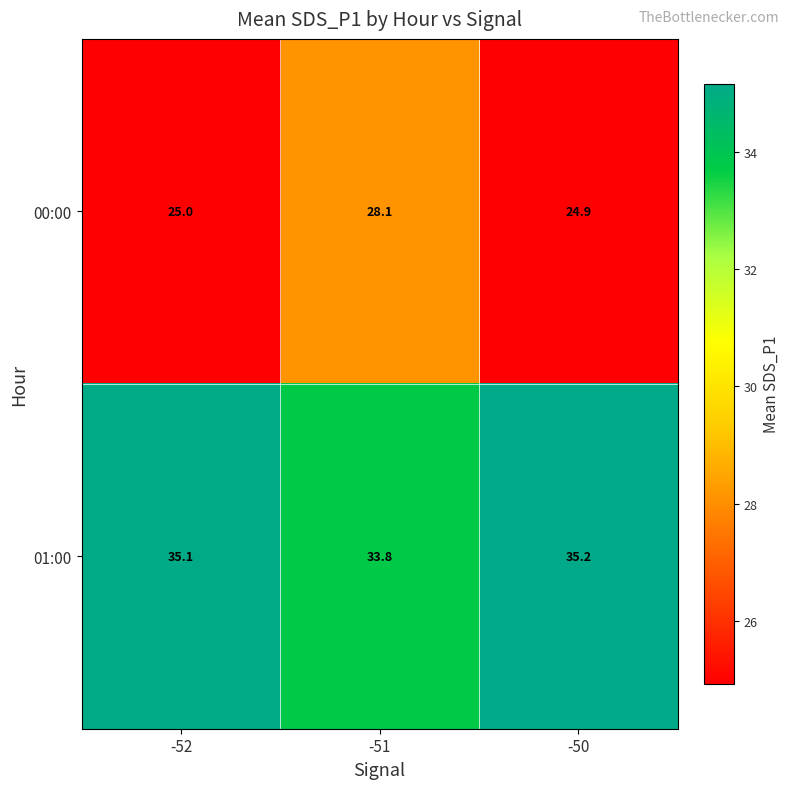

True or false: 00:00 has a value of 25.0 at -52.

True